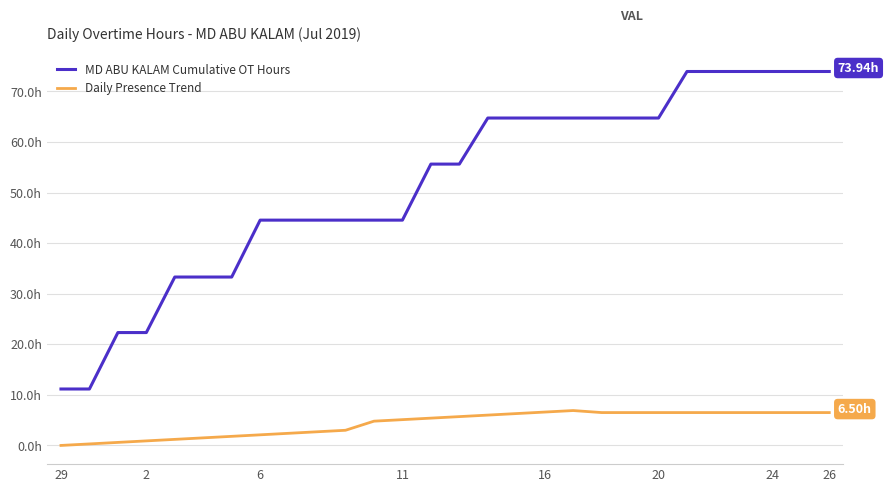

Does the chart display data point markers on the line(s)?

No